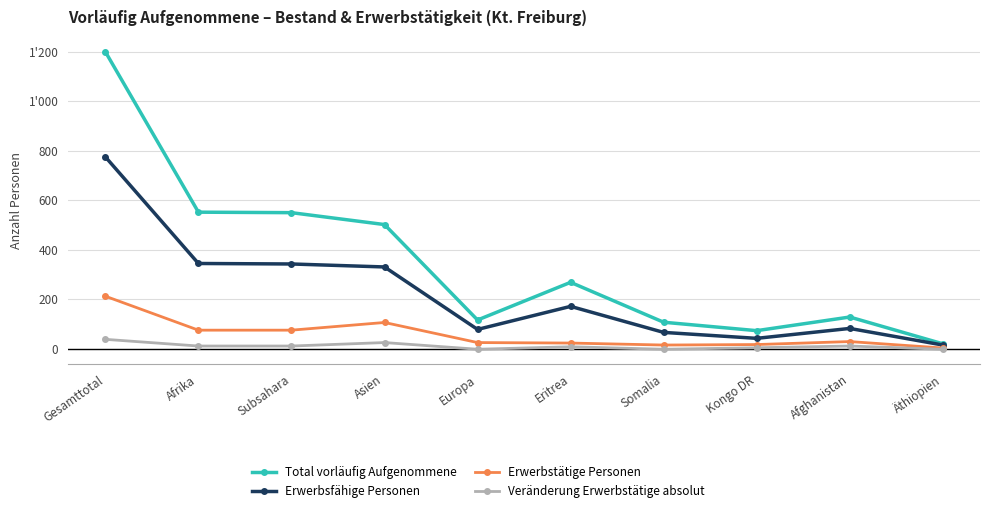

True or false: Total vorläufig Aufgenommene and Erwerbsfähige Personen cross at least once.

False